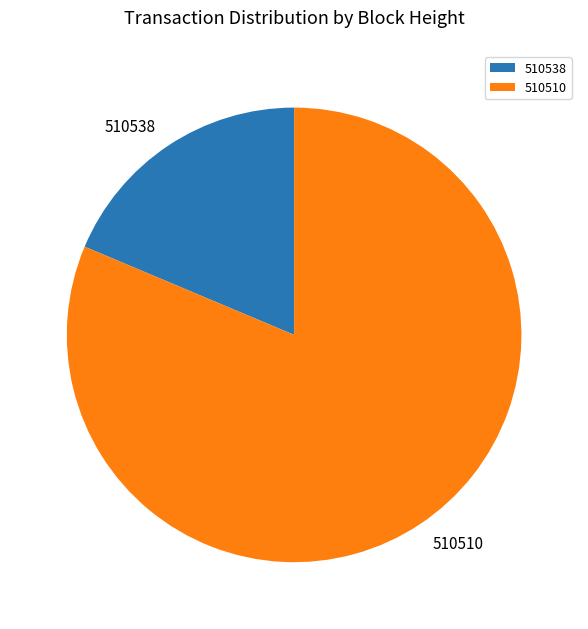

Does 510510 represent more than half of the total?

Yes